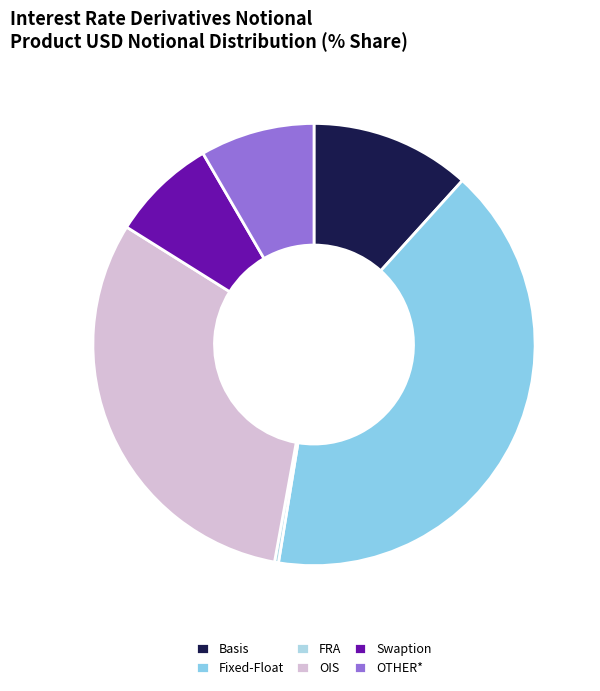

Does Fixed-Float account for over 50% of the chart?

No